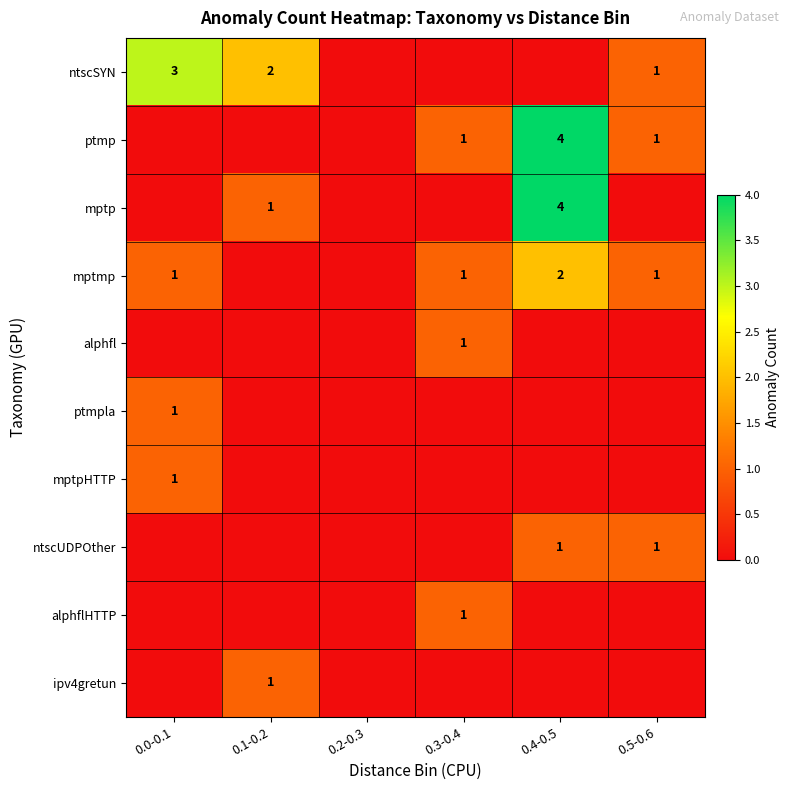

Is it true that ptmp equals 0 at 0.5-0.6?

False